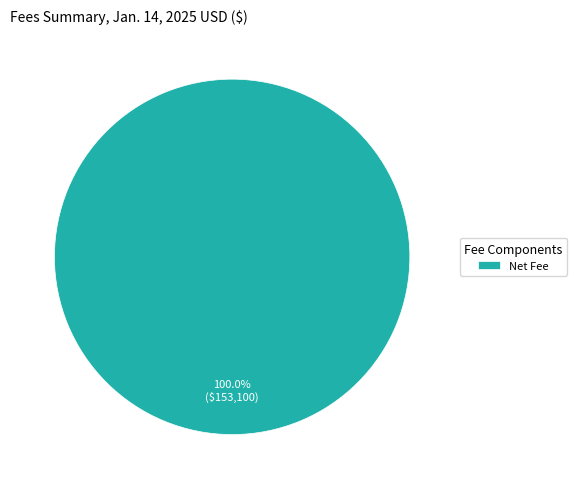

Rank the categories by value from lowest to highest.

Net Fee